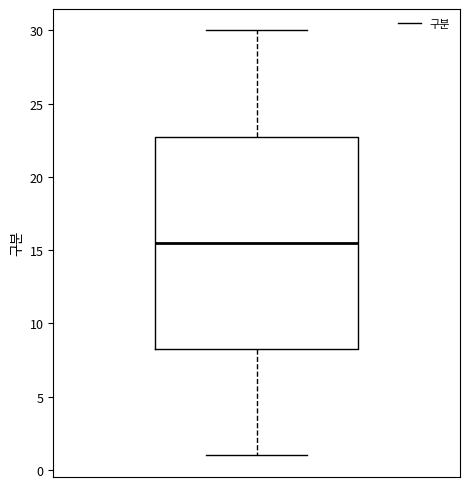

Read this box plot against the y-axis: the position of the median line, the range covered by the box, and the ends of both whiskers. The values are not printed on the chart, so give them approximately, as read against the axis.

median 15.5, box 8.5 to 23.0, whiskers 1.0 to 30.0